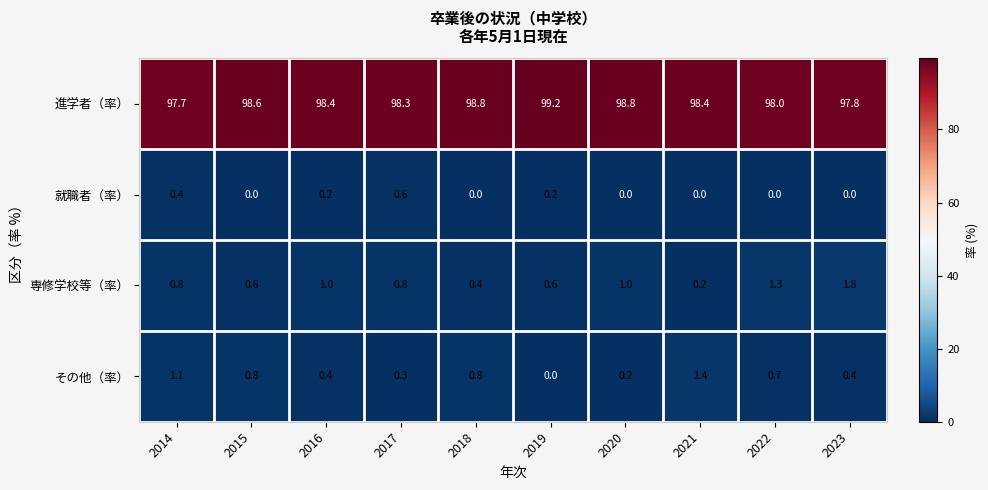

Rank the series by their maximum value, from highest to lowest.

進学者（率）, 専修学校等（率）, その他（率）, 就職者（率）